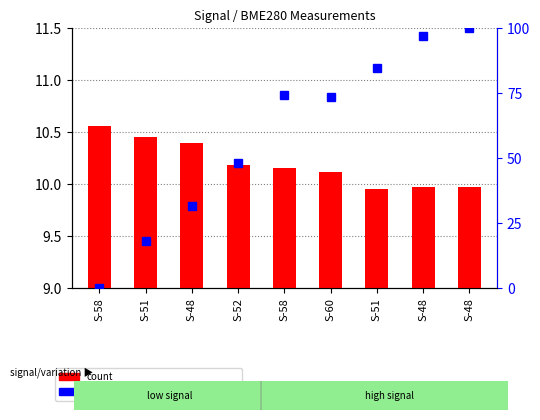

Reading left to right, what are all the values shown in this chart?

count: S-58=10.6	S-51=10.4	S-48=10.4	S-52=10.2	S-58=10.2	S-60=10.1	S-51=9.9	S-48=10.0	S-48=10.0
percentile rank within the sample: S-58=0.0	S-51=18.0	S-48=31.6	S-52=48.2	S-58=74.2	S-60=73.4	S-51=84.7	S-48=96.9	S-48=100.0